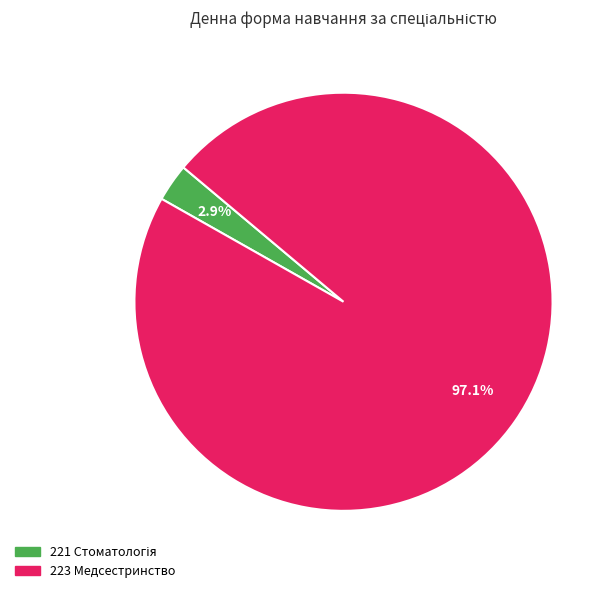

What portion of the pie excludes 223 Медсестринство?

2.9%